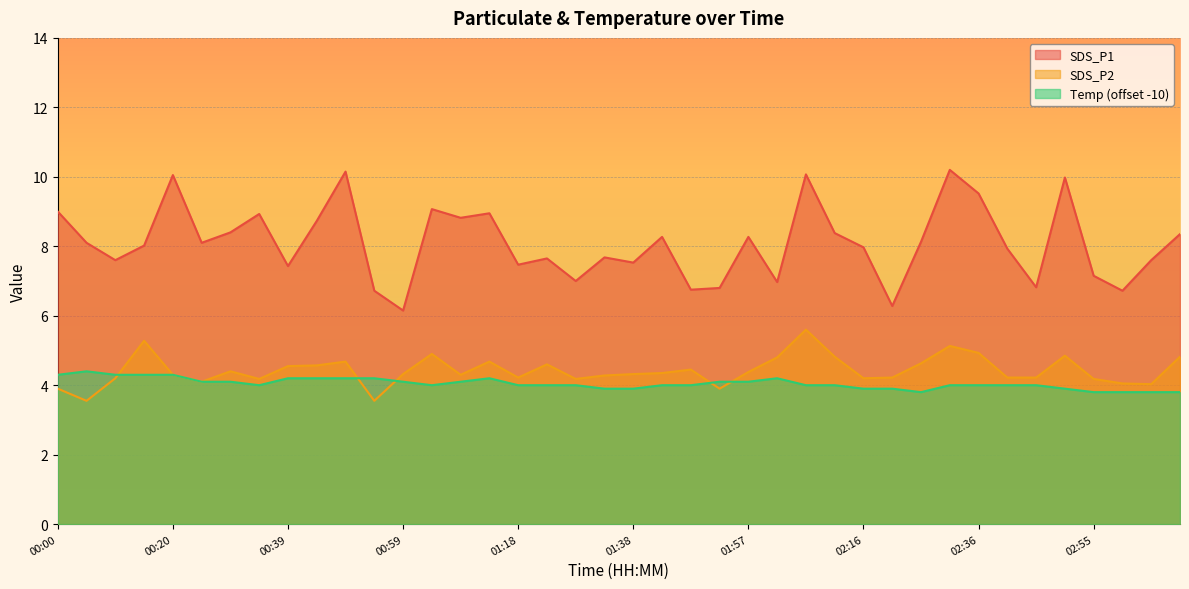

What is the difference between the maximum and minimum values in the SDS_P1 series?

4.0